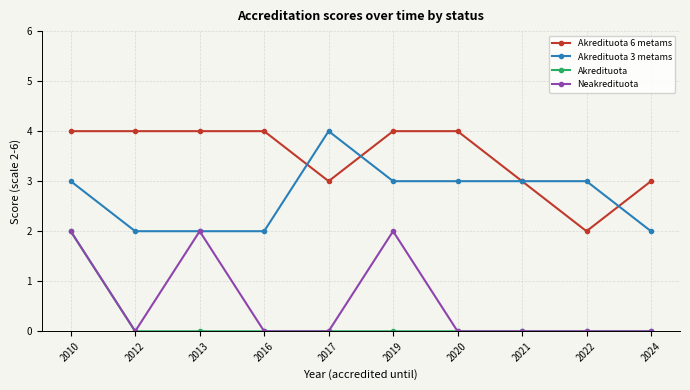

At which category is the sum across all series the highest?

2010